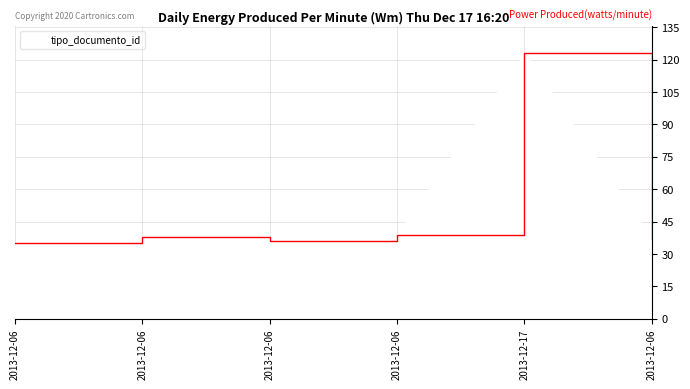

Reading left to right, transcribe all the data shown in this chart.

35	38	36	39	123	37